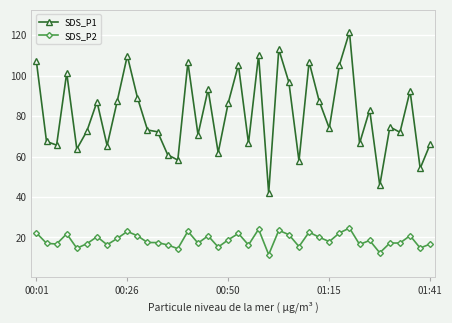

What is the highest value of the SDS_P2 series?

24.7